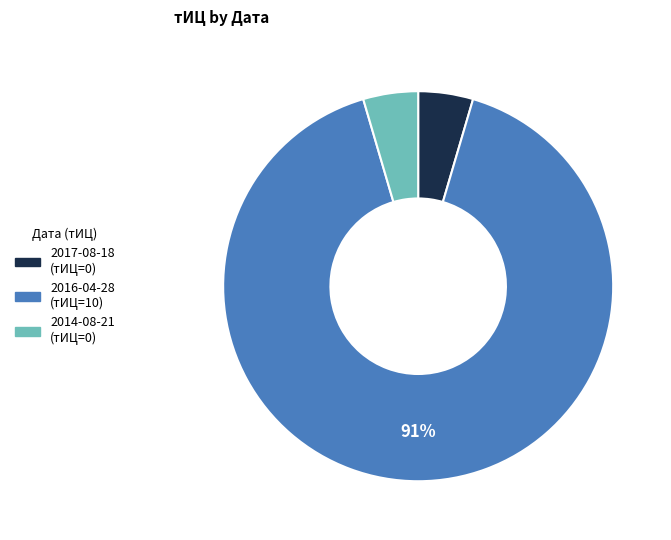

The 2014-08-21 slice represents 5% of the pie. True or false?

True